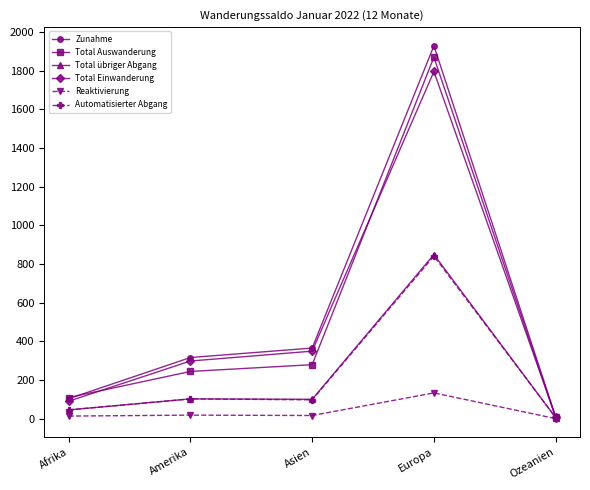

The value of Reaktivierung at Europa is 133. True or false?

True